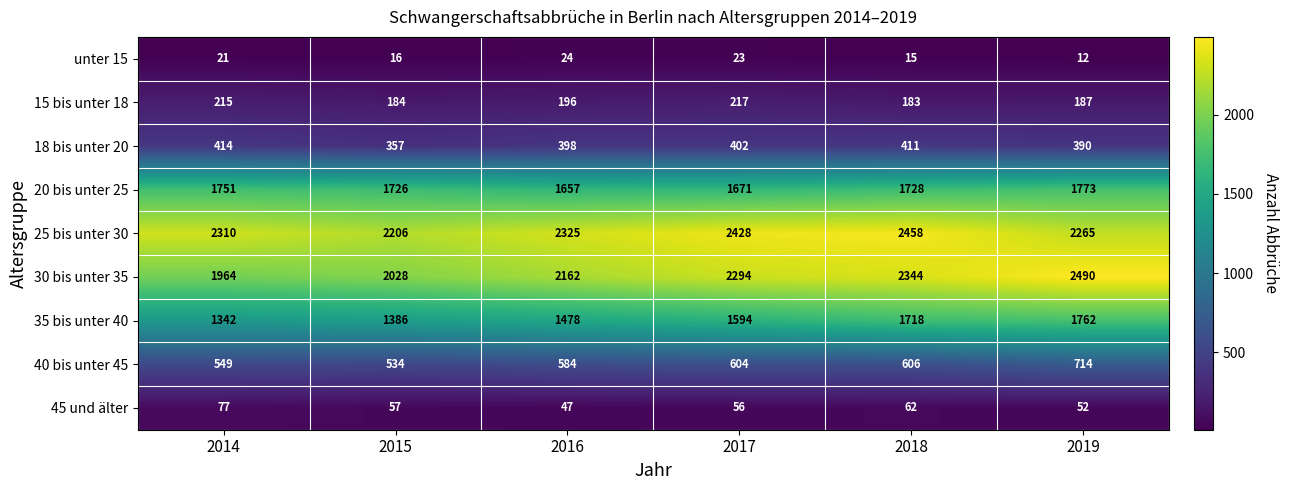

At which category is the sum across all series the highest?

2019